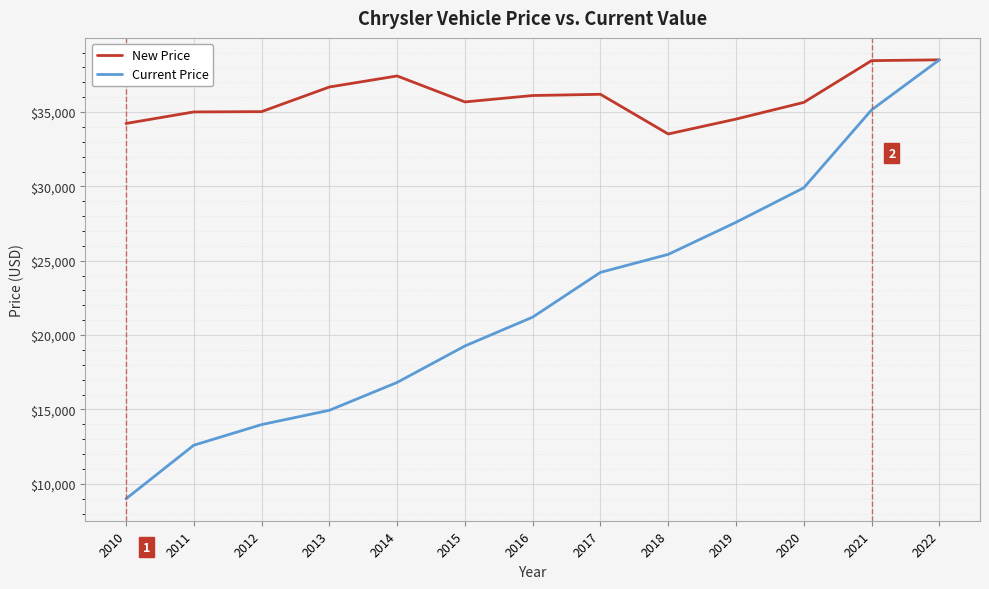

Where does the New Price series first go above 35682?

2013